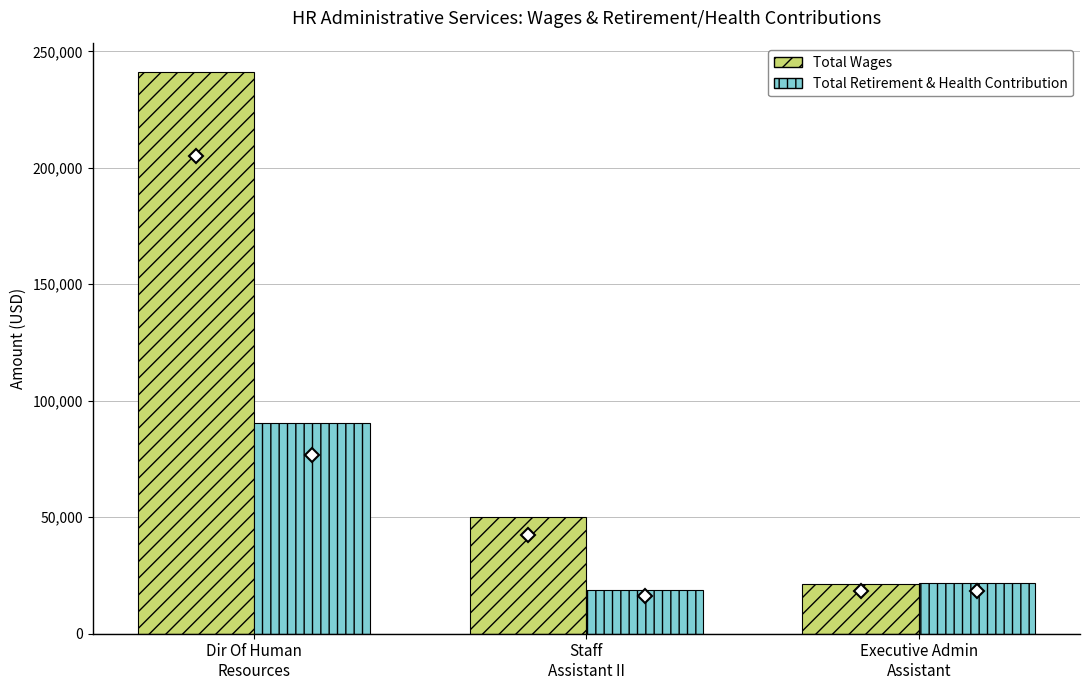

At which category does the chart reach its peak across all series?

Dir Of Human
Resources